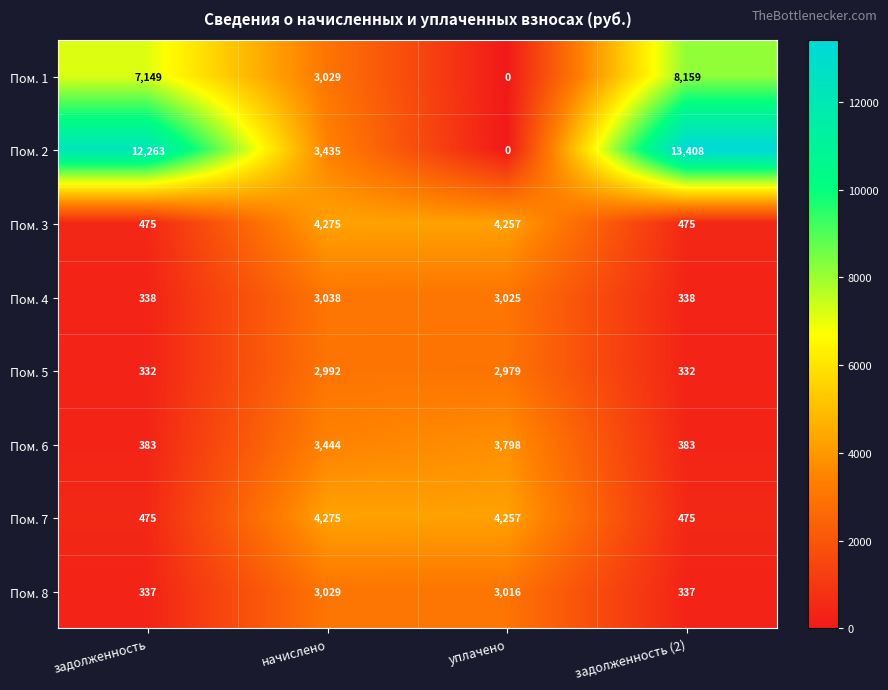

What is the sum of all Пом. 6 values?

8008